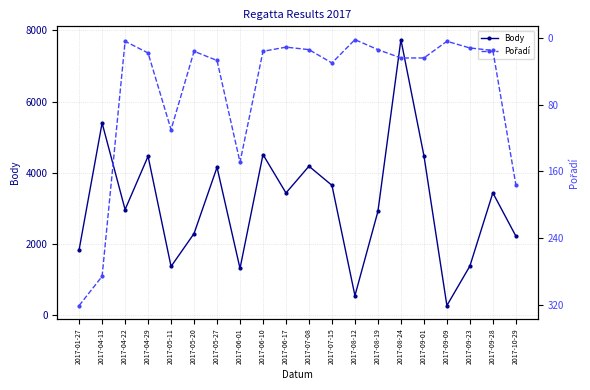

What is the difference between the maximum and minimum values in the Pořadí series?

319